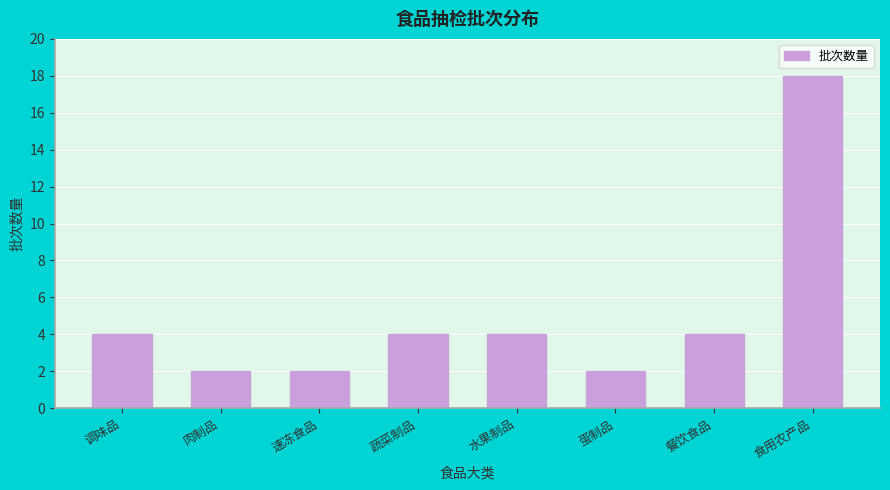

Reading left to right, transcribe all the data shown in this chart.

调味品=4	肉制品=2	速冻食品=2	蔬菜制品=4	水果制品=4	蛋制品=2	餐饮食品=4	食用农产品=18